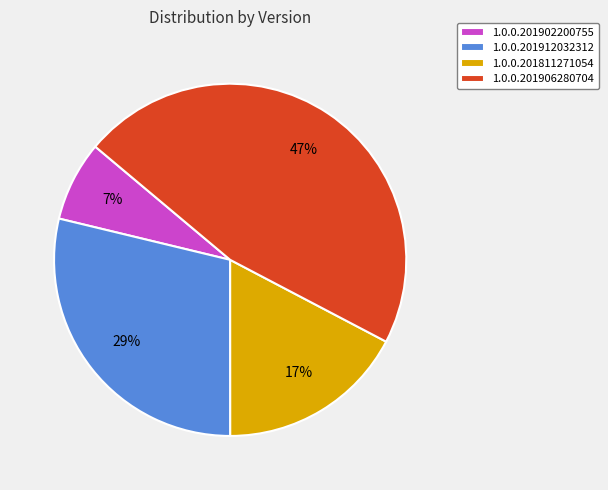

To the nearest percent, what is the combined percentage of 1.0.0.201902200755 and 1.0.0.201912032312?

36%